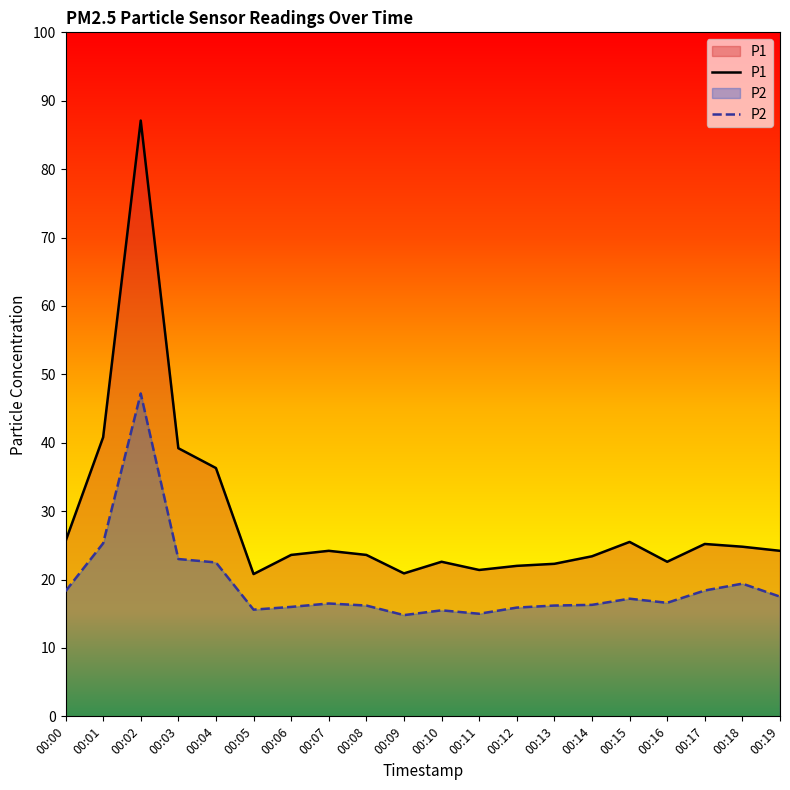

Read the P1 value at 00:02.

87.1